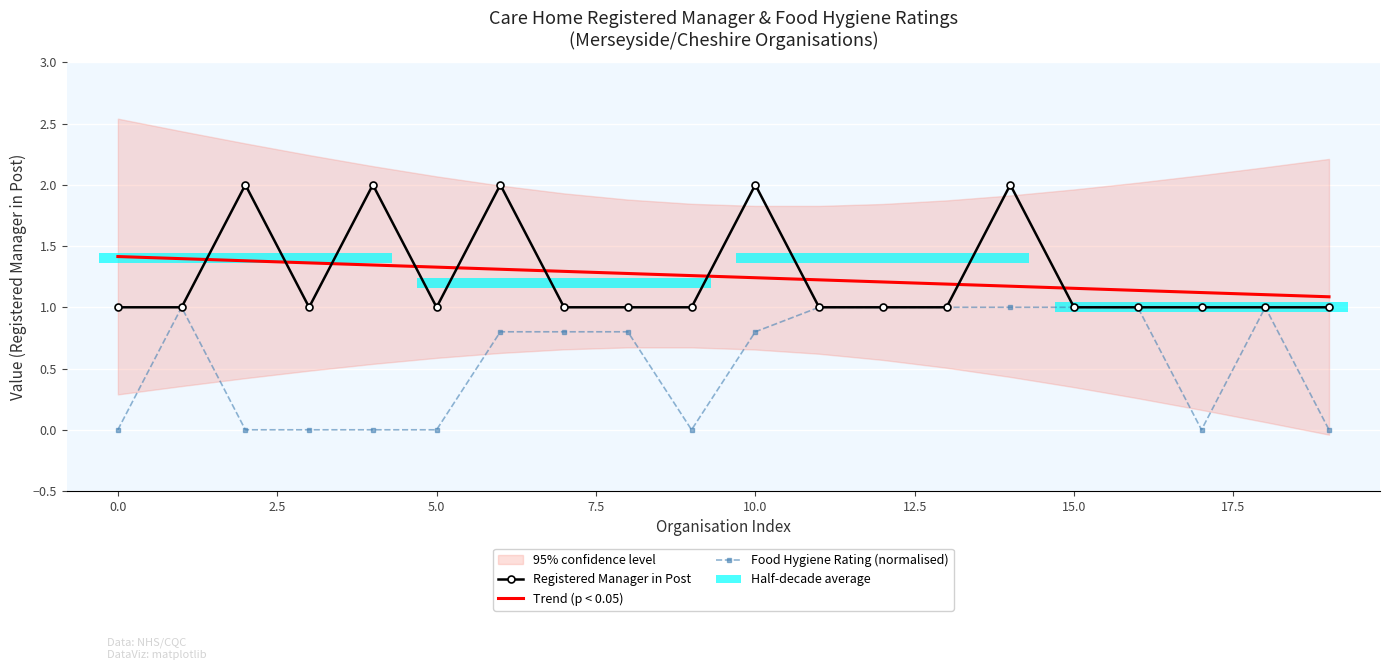

List the series in order of their peak value, lowest first.

Food Hygiene Rating (normalised), Trend (p < 0.05), Registered Manager in Post